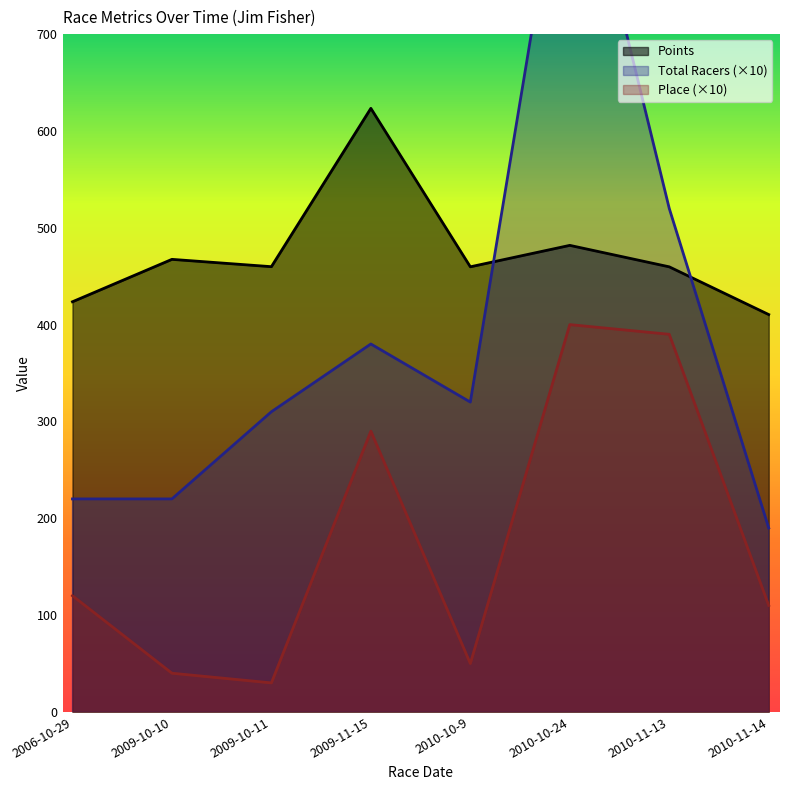

Which series has the widest spread of values?

Total Racers